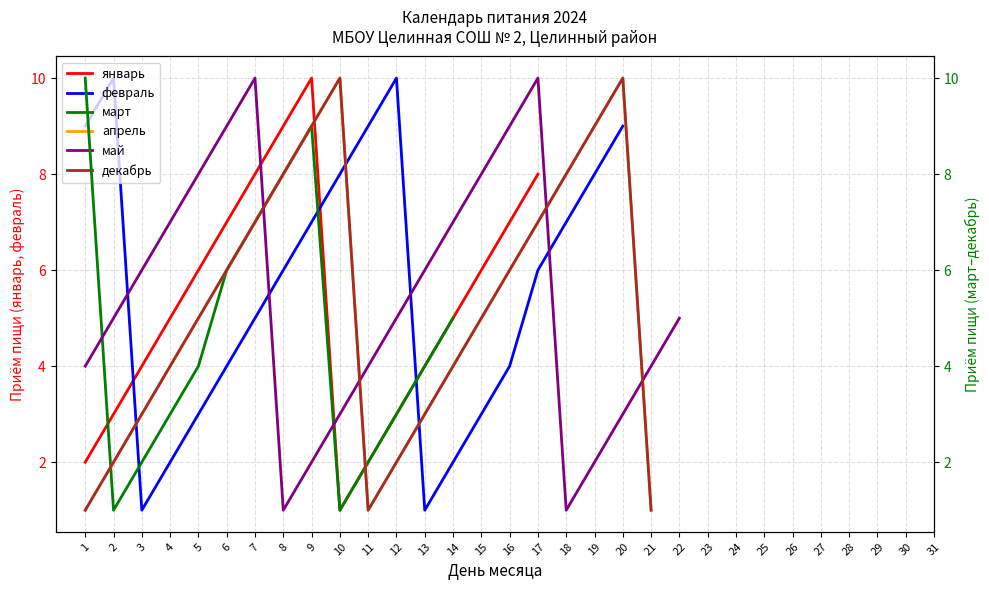

What are all the series names shown in the legend?

январь, февраль, март, апрель, май, декабрь